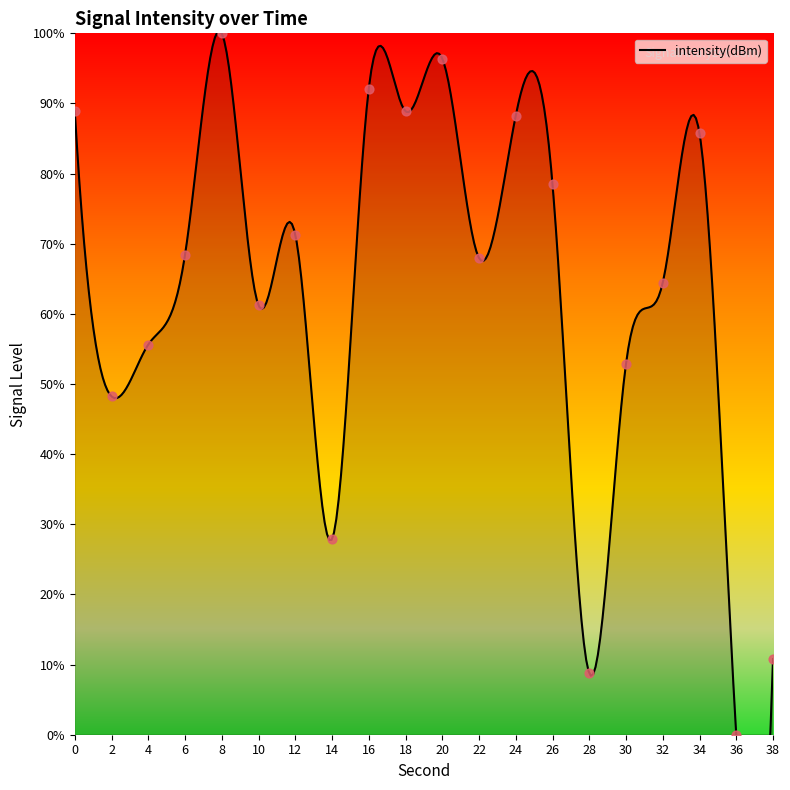

Which has a higher value, 22 or 18?

18